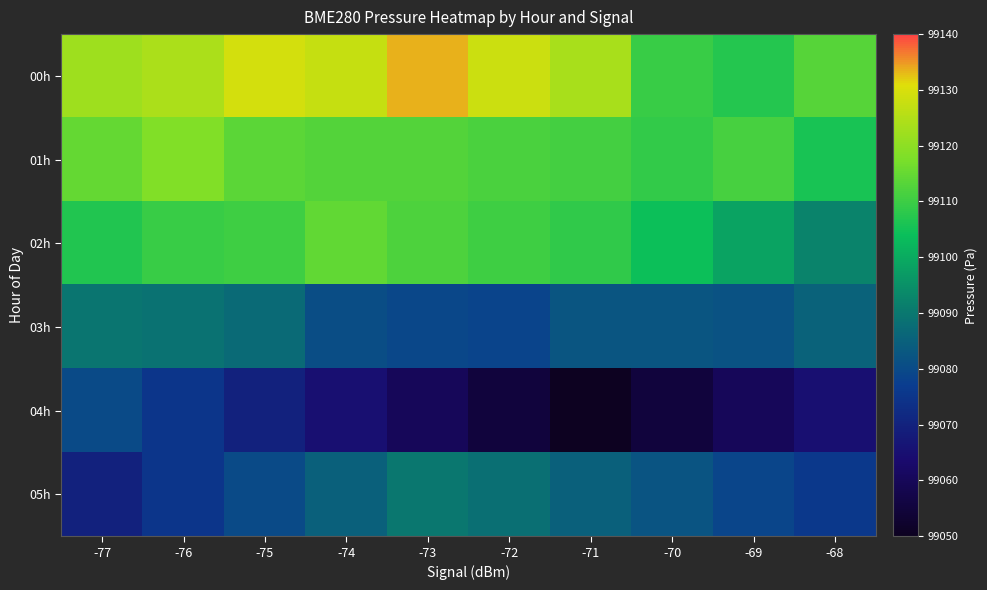

Reading left to right, list all the values displayed in this chart.

00h: -77=99122.4	-76=99123.9	-75=99129.1	-74=99127.6	-73=99133.6	-72=99128.3	-71=99123.7	-70=99109.6	-69=99107.2	-68=99113.0
01h: -77=99114.8	-76=99118.3	-75=99113.9	-74=99112.8	-73=99112.7	-72=99111.7	-71=99111.0	-70=99109.0	-69=99111.4	-68=99105.8
02h: -77=99106.7	-76=99109.5	-75=99110.3	-74=99114.3	-73=99112.1	-72=99110.1	-71=99108.5	-70=99104.3	-69=99098.7	-68=99092.3
03h: -77=99089.4	-76=99089.0	-75=99086.9	-74=99080.8	-73=99079.3	-72=99078.6	-71=99082.4	-70=99082.4	-69=99081.7	-68=99085.4
04h: -77=99080.0	-76=99075.0	-75=99070.0	-74=99065.0	-73=99060.0	-72=99055.0	-71=99050.0	-70=99055.0	-69=99060.0	-68=99065.0
05h: -77=99070.0	-76=99075.0	-75=99080.0	-74=99085.0	-73=99090.0	-72=99088.0	-71=99085.0	-70=99082.0	-69=99079.0	-68=99076.0